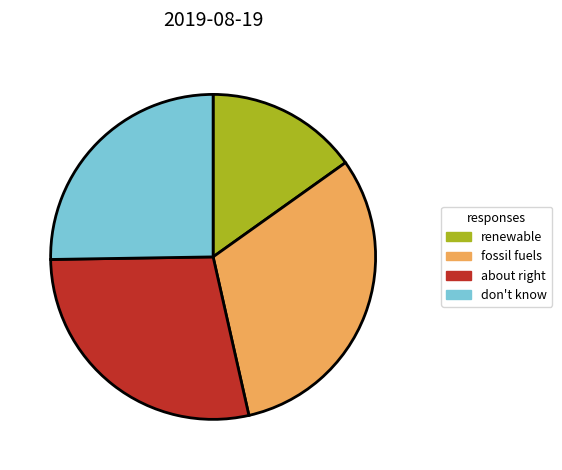

Is there a majority slice in this chart?

No